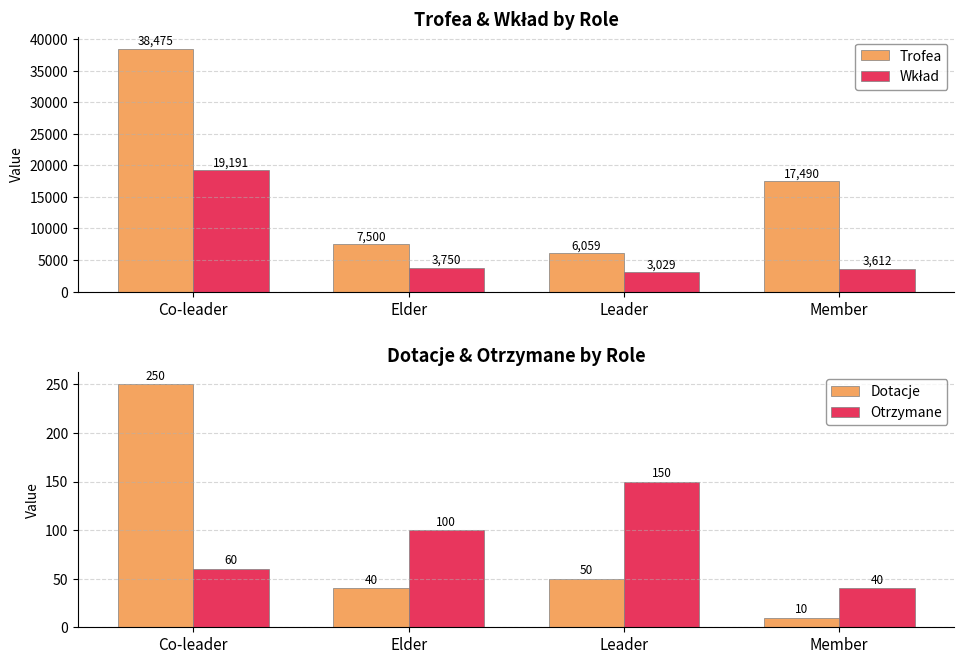

At how many categories does at least one series exceed 13255?

2